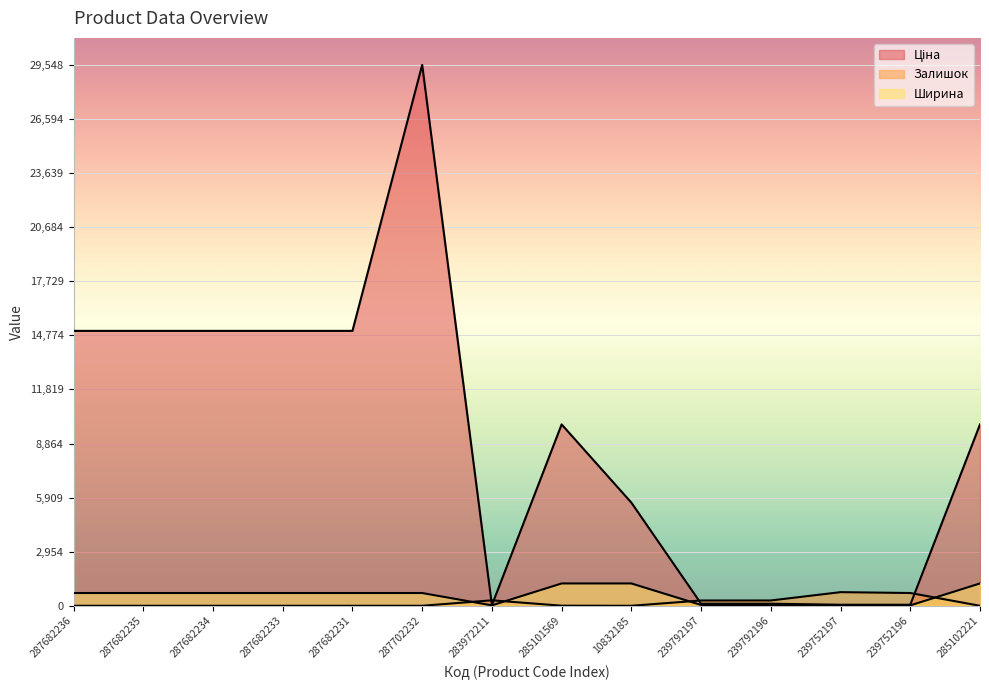

What is the maximum value shown in the chart?

29548.9